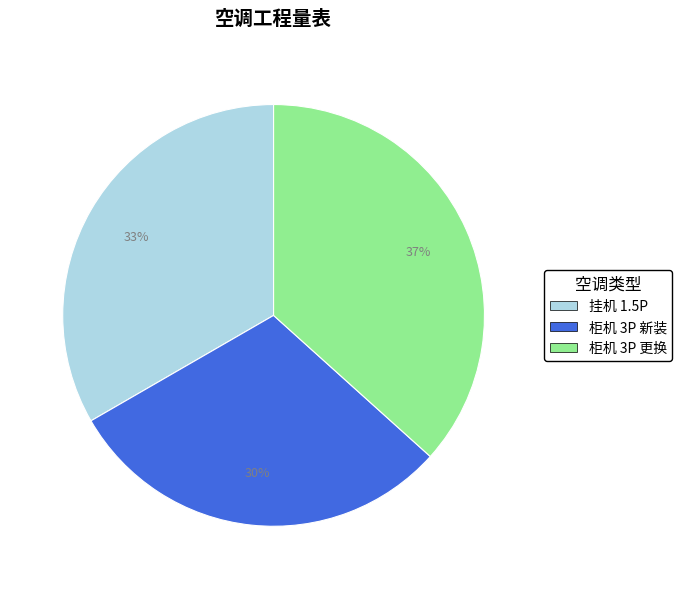

To the nearest percent, what is the average slice percentage?

33%